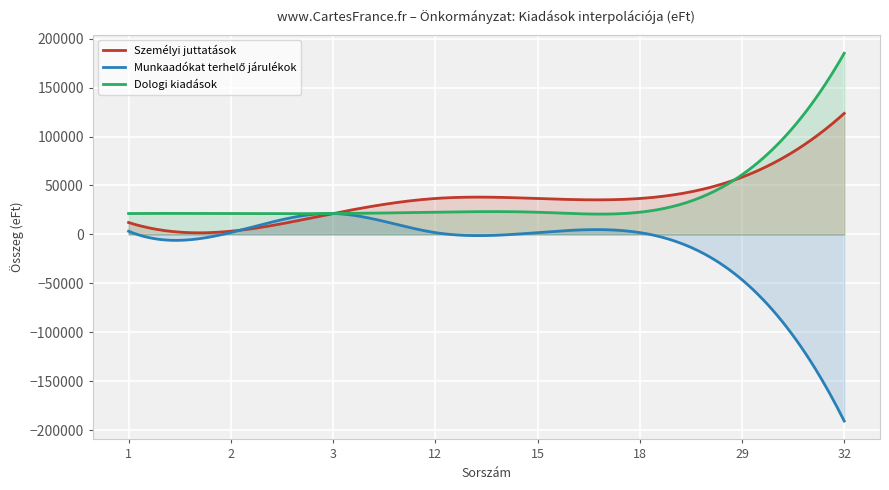

What is the minimum value for Dologi kiadások?

20745.4